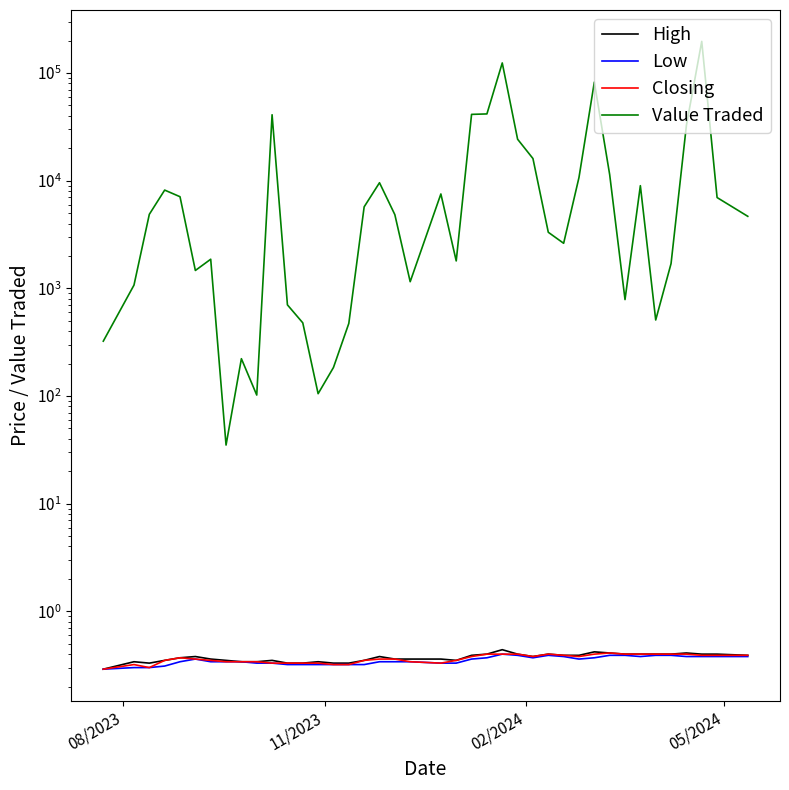

What is the minimum value shown in the chart?

0.3